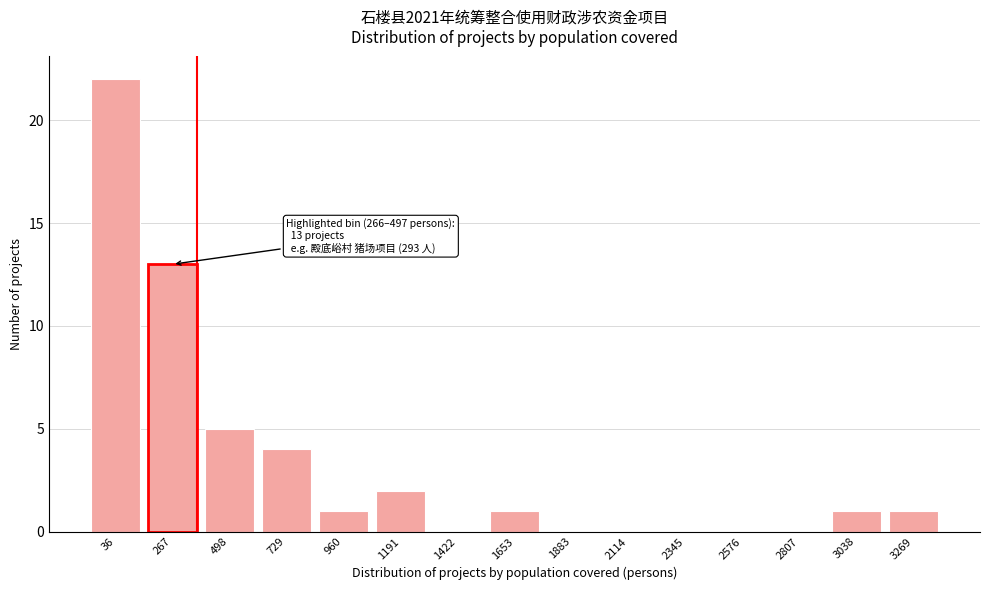

Reading right to left, transcribe all the data shown in this chart.

3269=1	3038=1	2807=0	2576=0	2345=0	2114=0	1883=0	1653=1	1422=0	1191=2	960=1	729=4	498=5	267=13	36=22